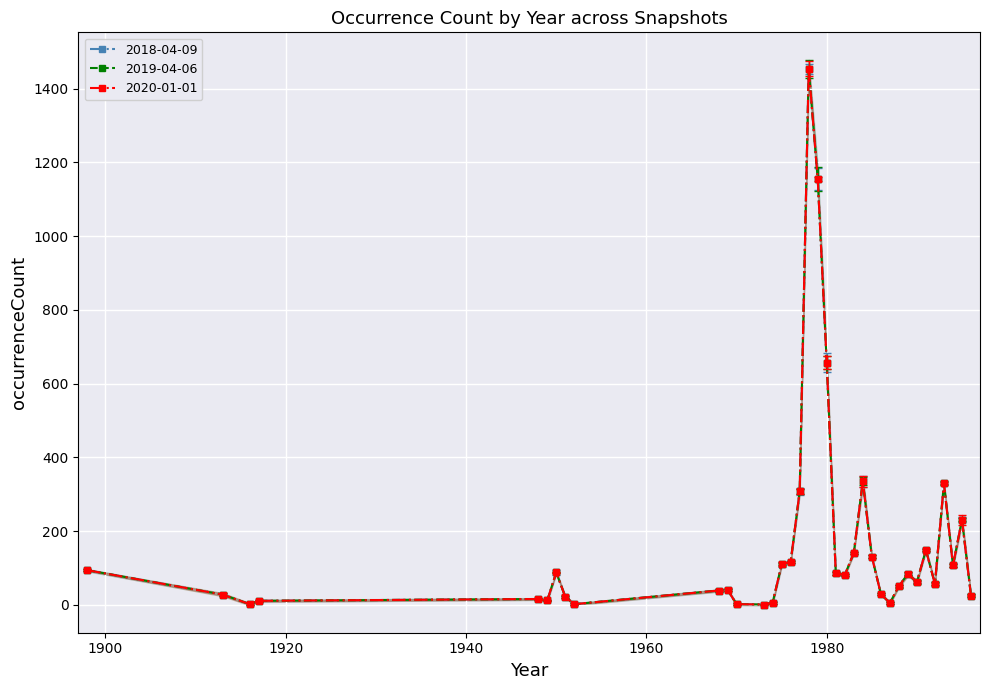

What is the average value of the 2019-04-06 series?

169